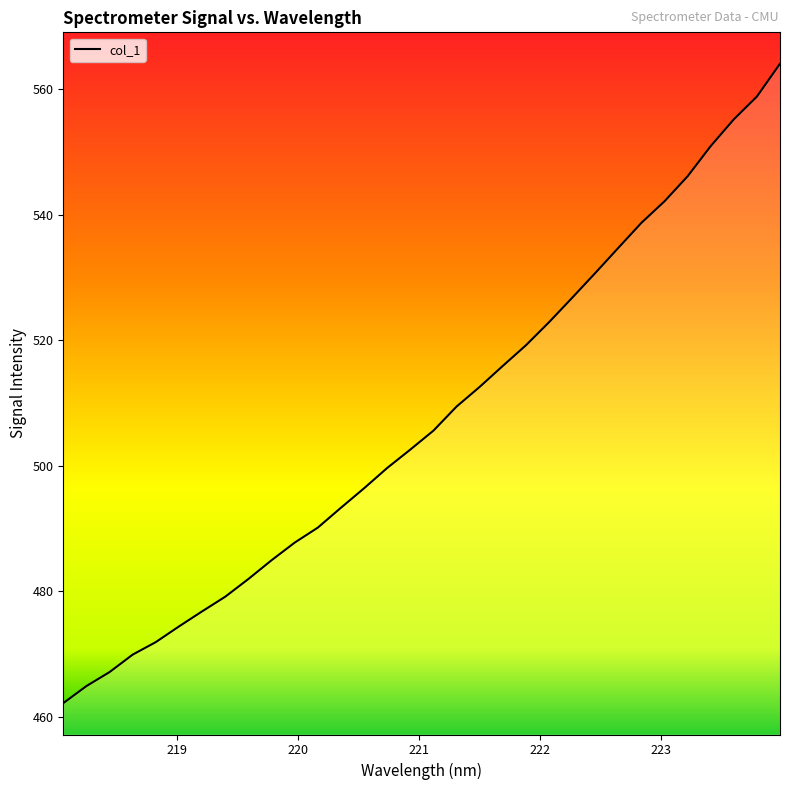

What is the difference between the maximum and minimum values?

101.9